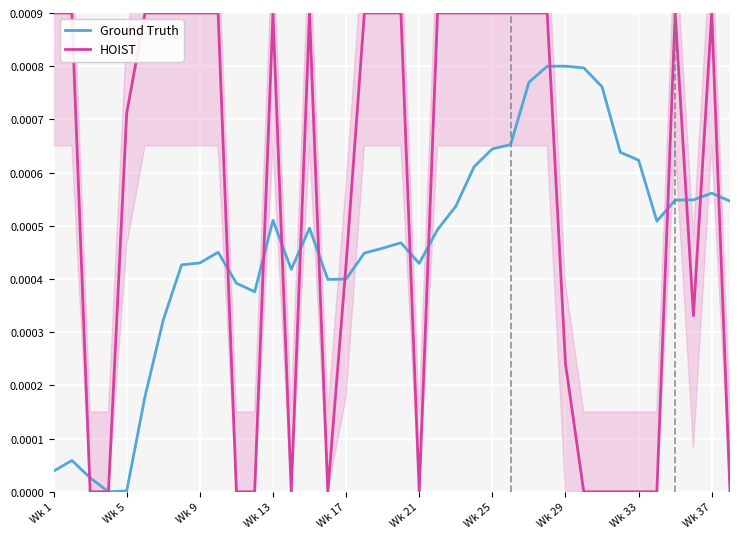

After their last crossing, which series has the higher values: HOIST or Ground Truth?

Ground Truth